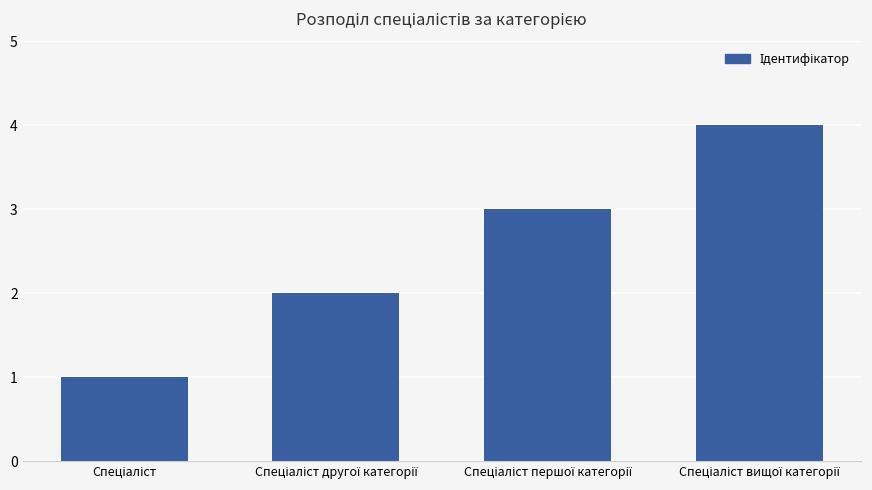

What is the smallest value displayed?

1